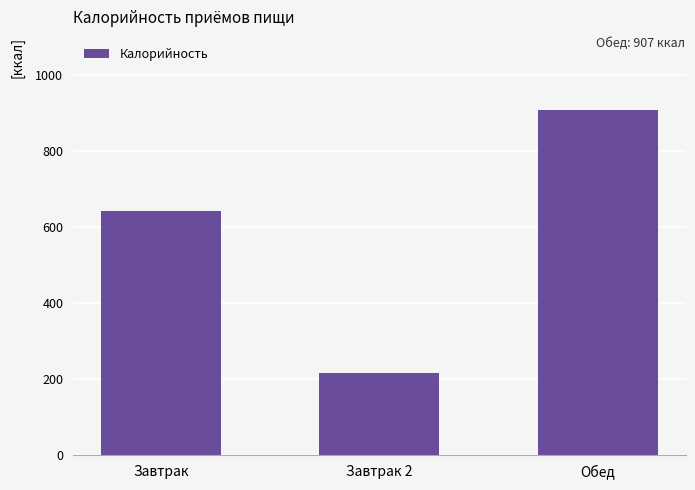

At which category does the chart reach its peak across all series?

Обед